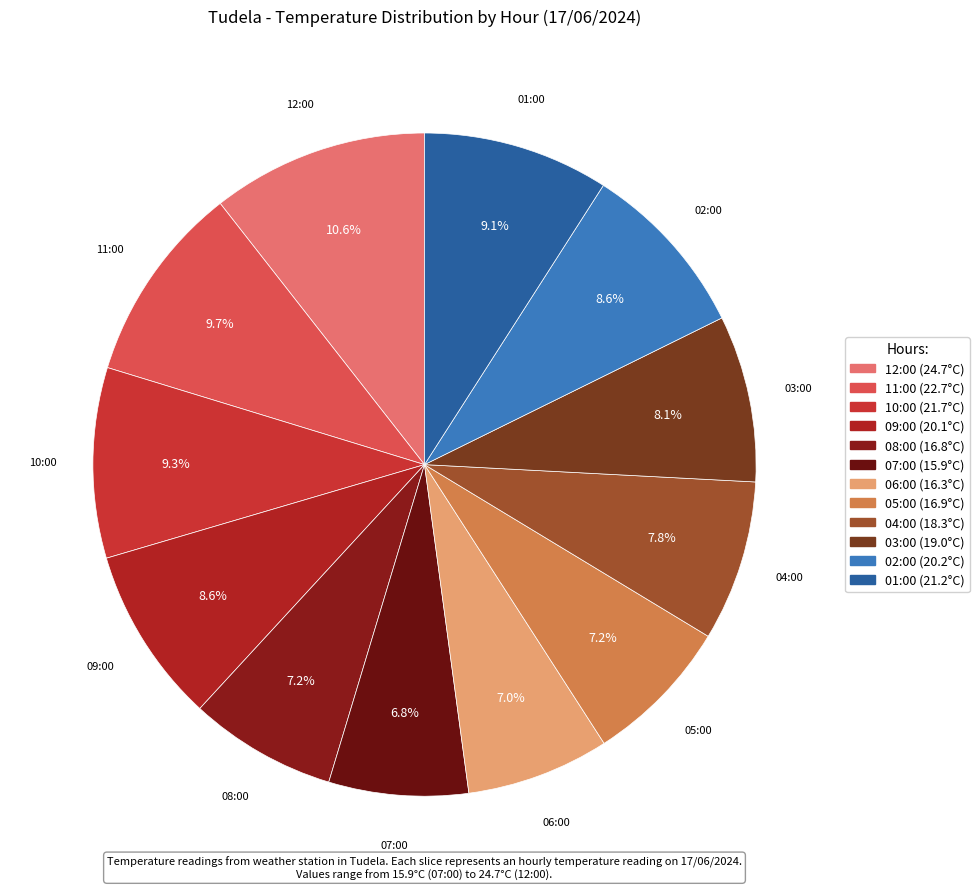

The 07:00 slice represents 17% of the pie. True or false?

False